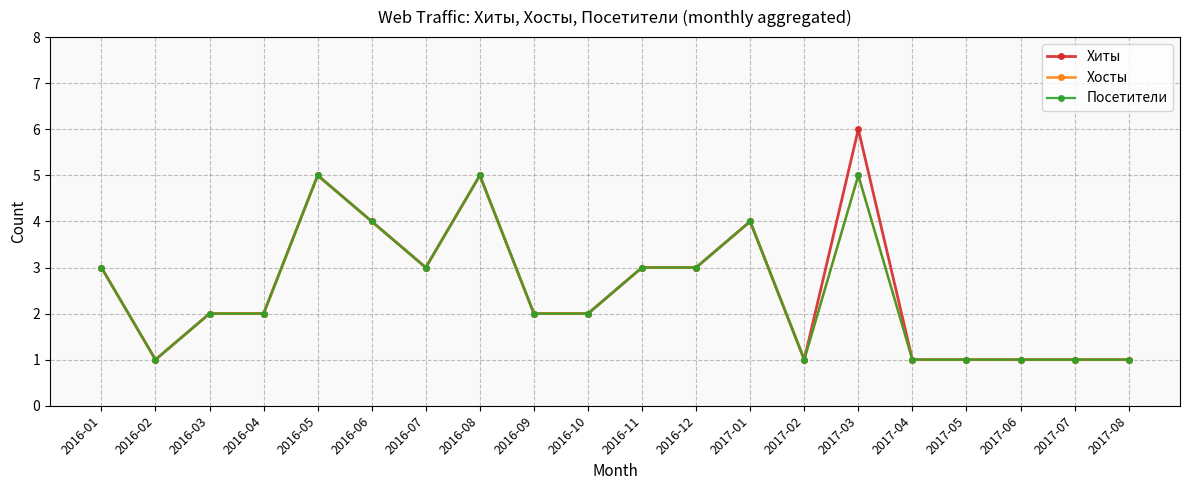

Between 2016-07 and 2017-01, which series saw the biggest shift?

Хиты